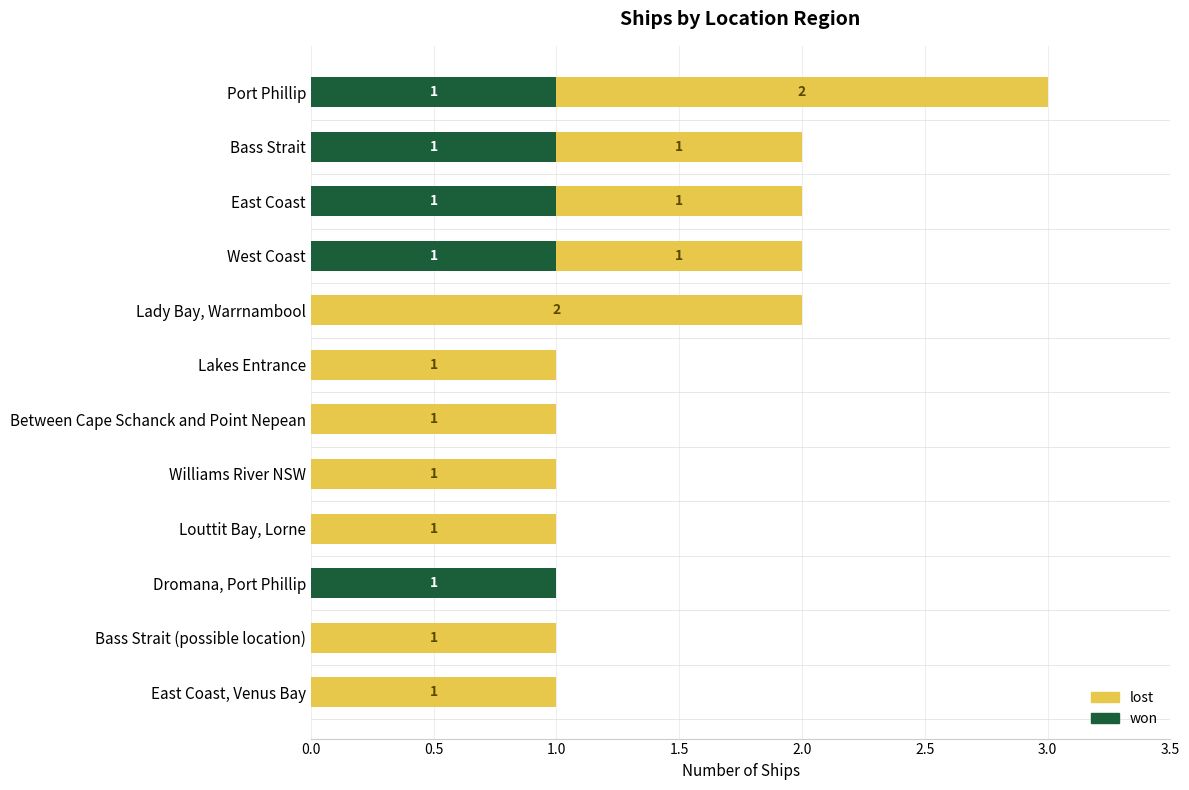

The won series shows 0 at Williams River NSW. True or false?

True